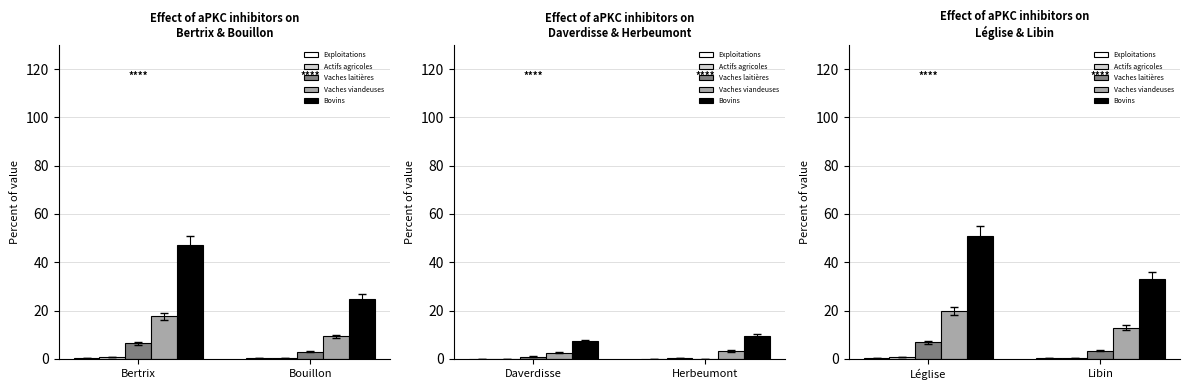

Which series has the largest total across all categories?

Bovins